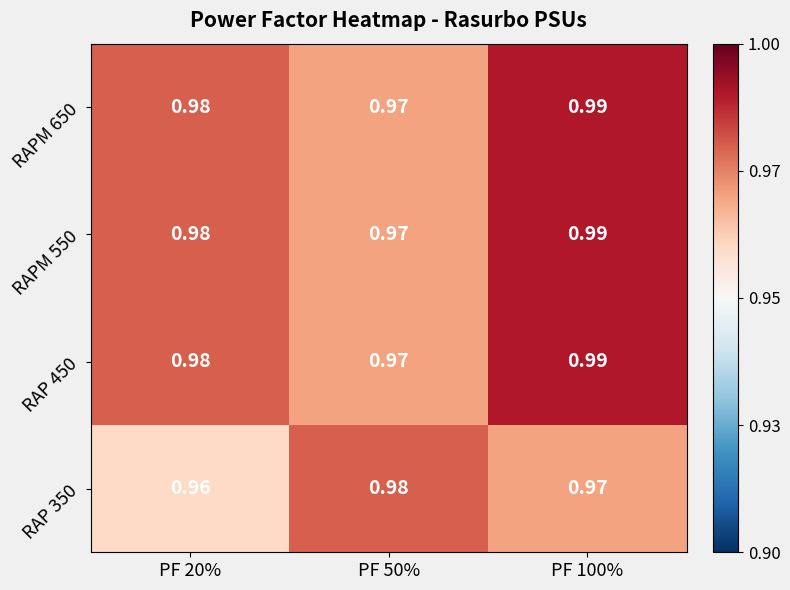

Is the value of RAP 450 at PF 50% greater than the value of RAPM 550 at PF 20%?

No